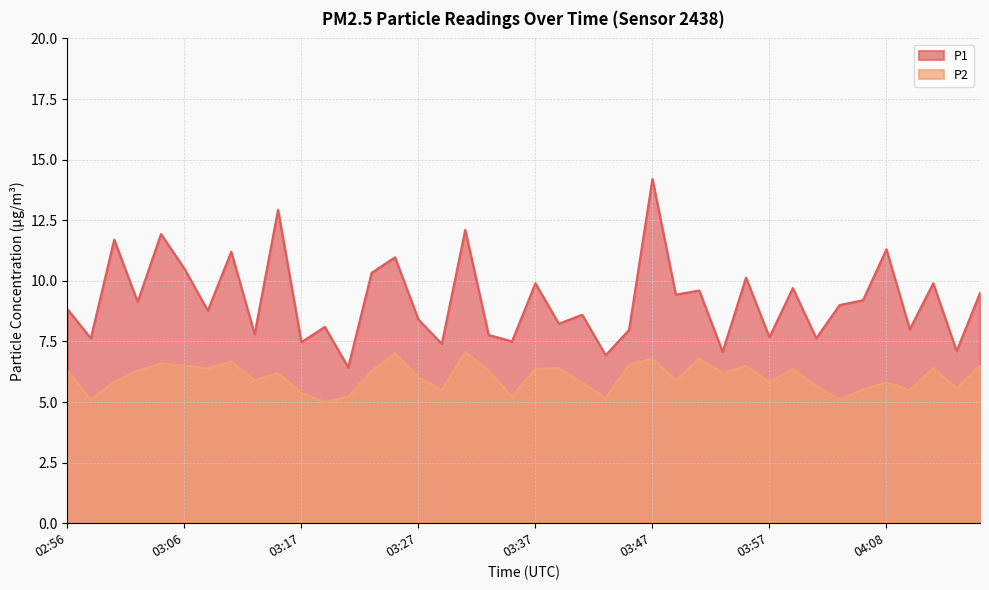

What is the highest value of the P1 series?

14.2